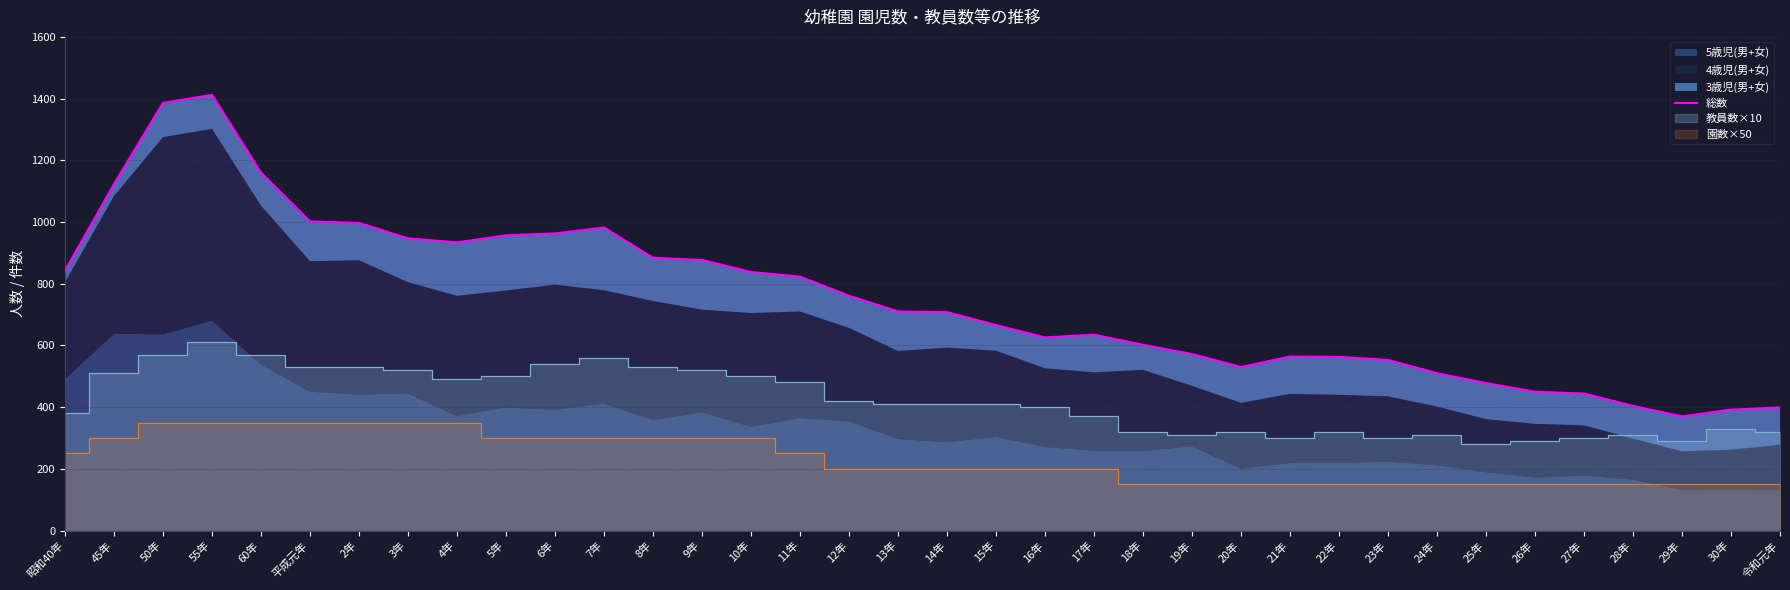

Between 16年 and 50年, which is larger?

50年